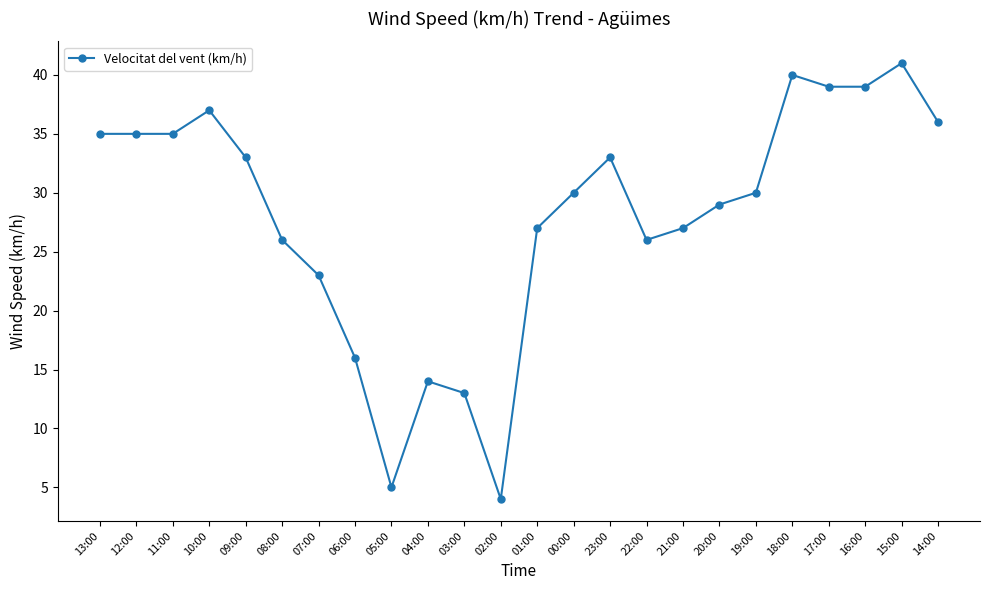

What position from the right is 08:00?

19